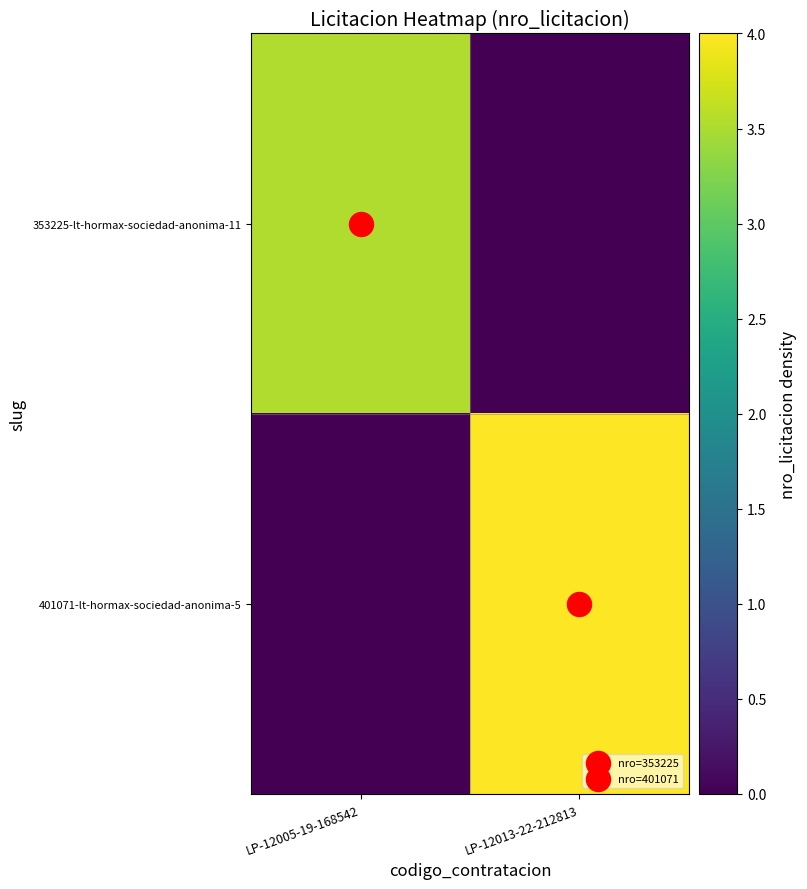

What is the difference between the highest and lowest values at LP-12013-22-212813?

4.0